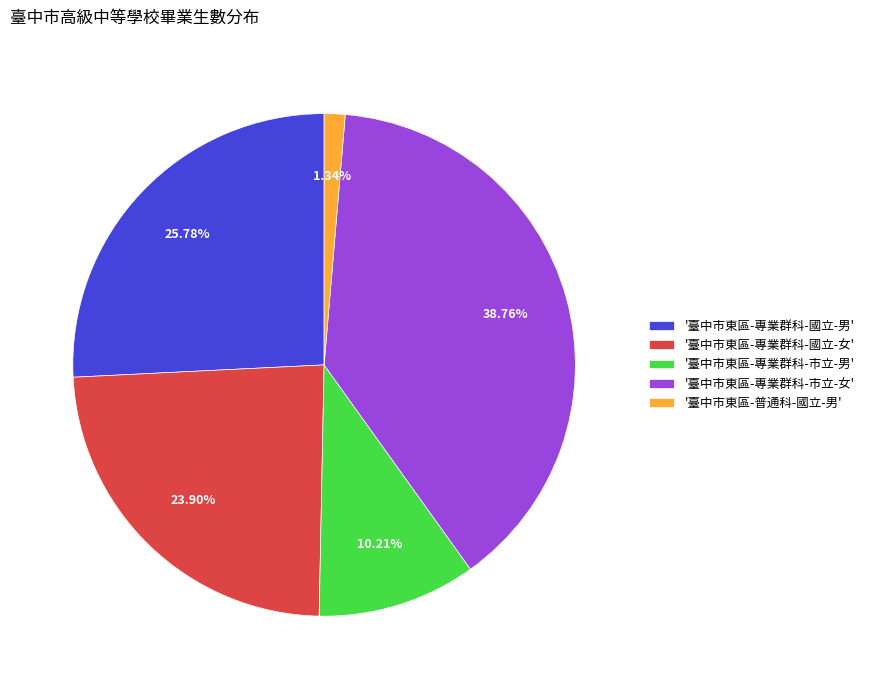

Count the number of slices in the pie.

5